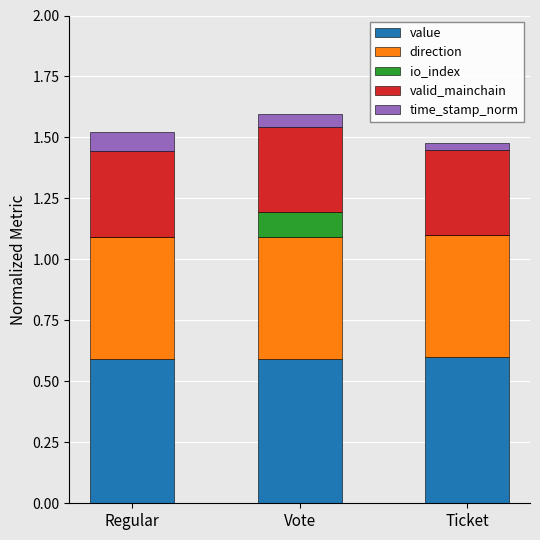

Reading left to right, transcribe the values for value.

Regular=0.6	Vote=0.6	Ticket=0.6